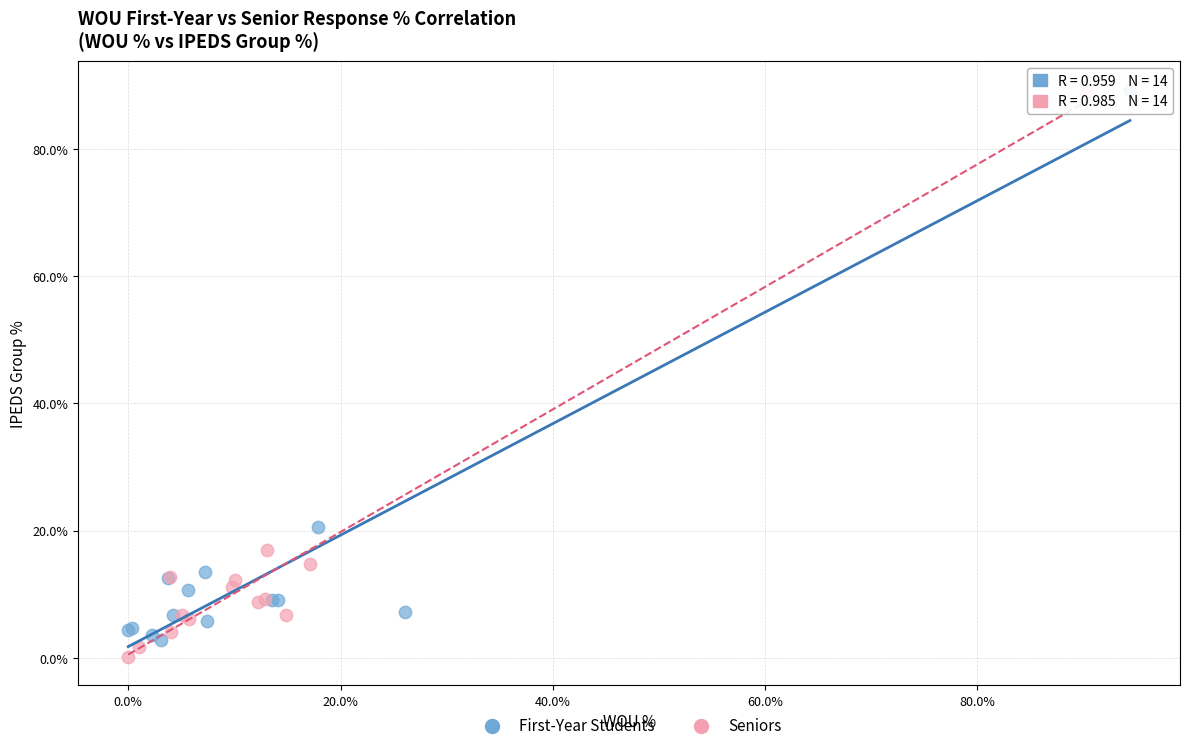

What are all the series names shown in the legend?

First-Year Students, Seniors